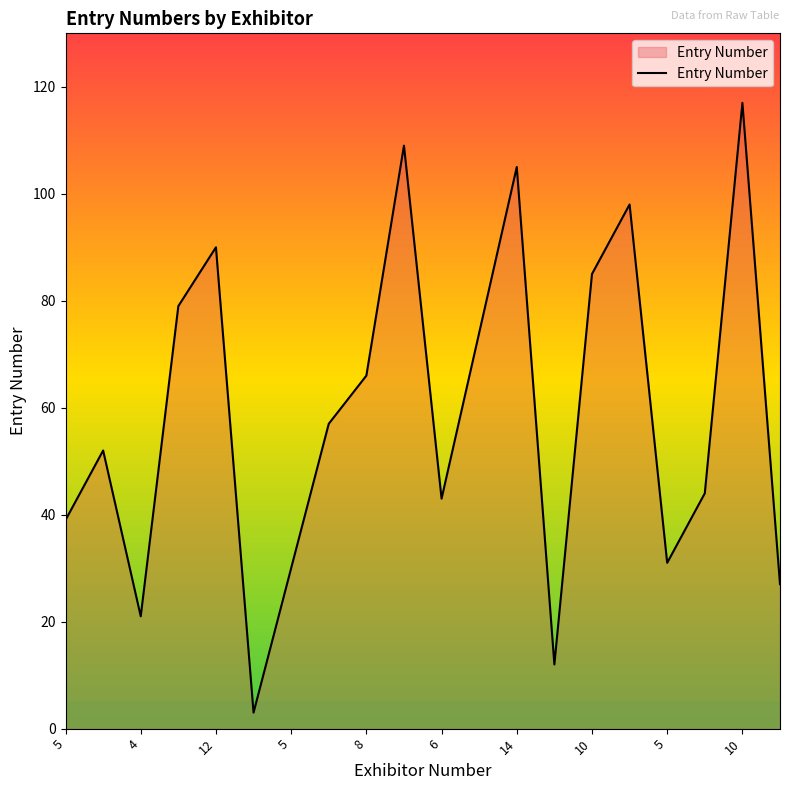

What is the smallest value displayed?

3